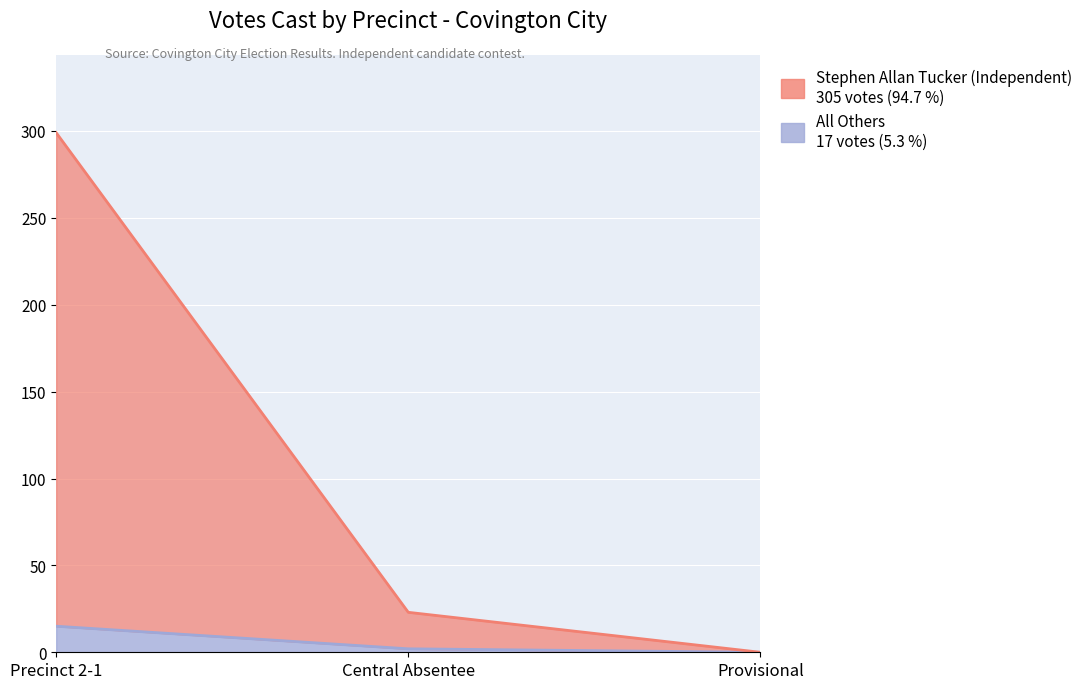

At which category is the sum across all series the highest?

Precinct 2-1